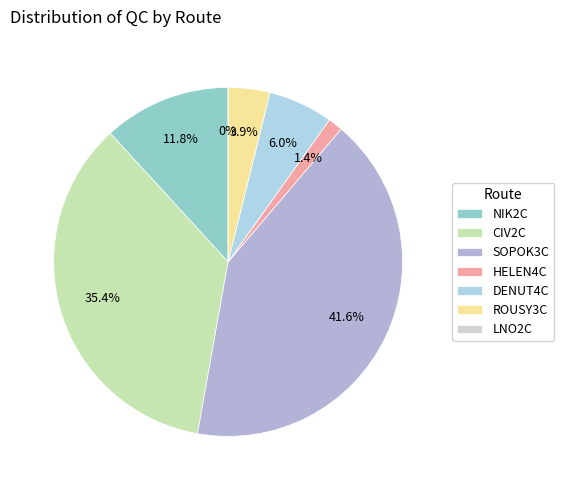

Combined, what portion of the pie is SOPOK3C and DENUT4C?

47.6%